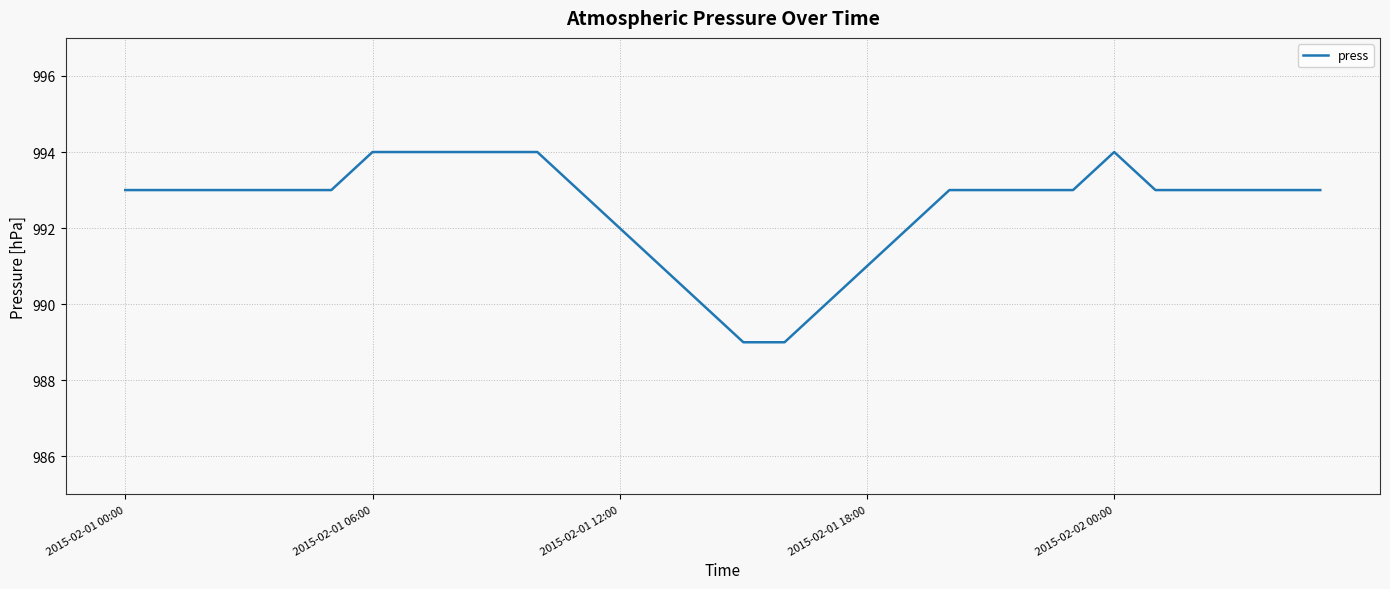

Count the values in the range 992 to 993.

18